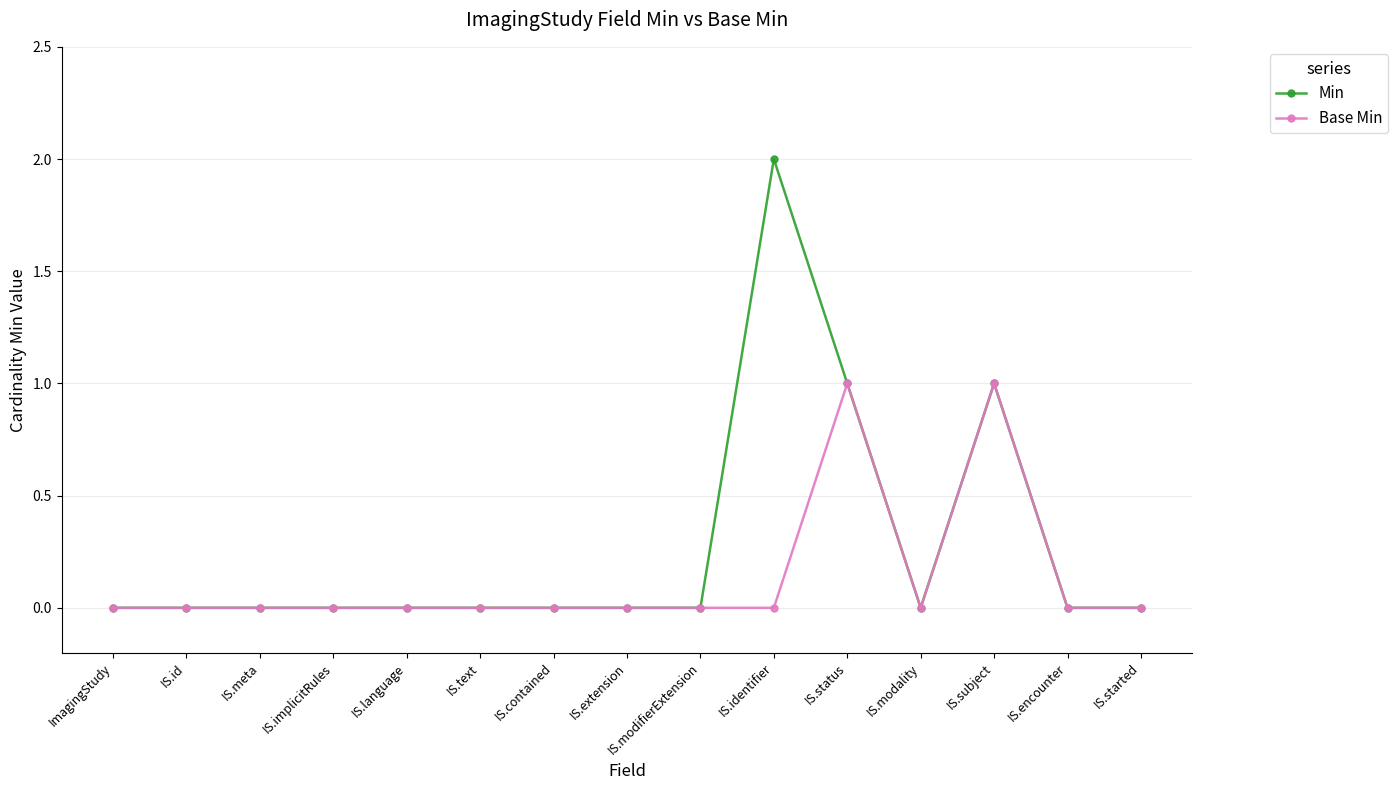

The Min series shows 0 at IS.modifierExtension. True or false?

True